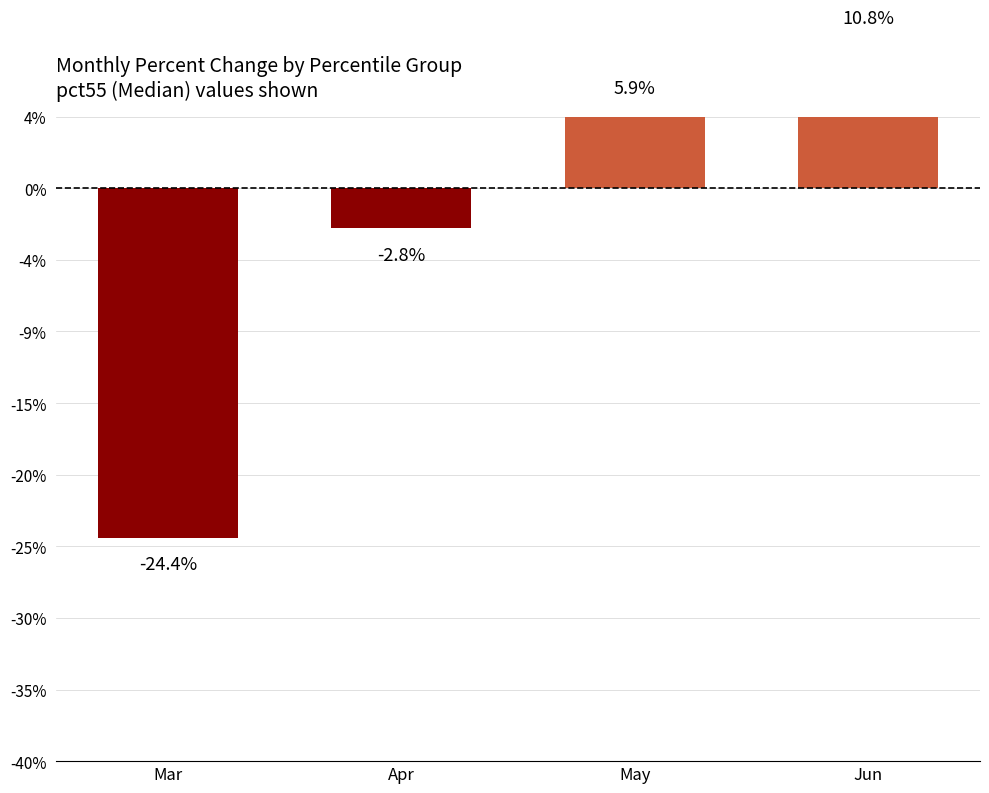

The chart shows a value of 0.1 at May. True or false?

True